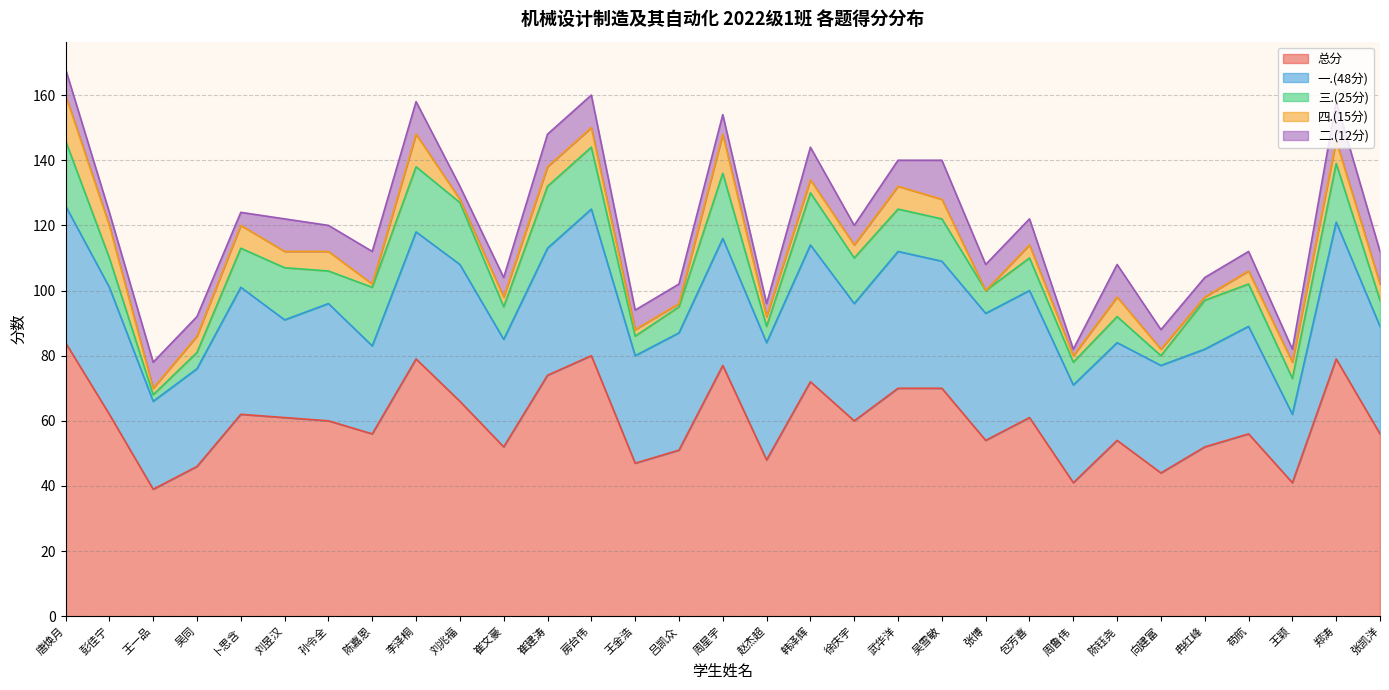

How many 一.(48分) values are between 30 and 39?

22